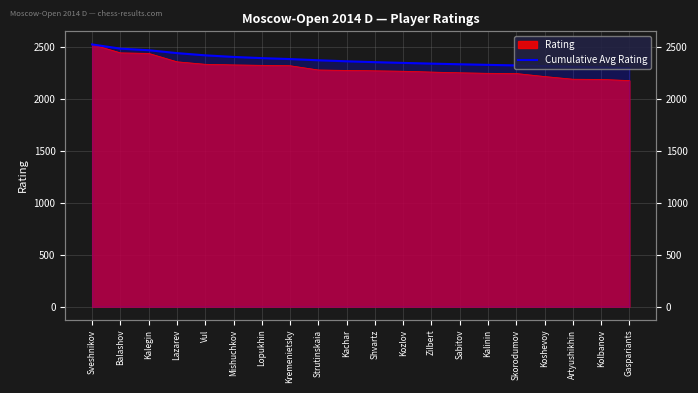

Rank the categories by value from lowest to highest.

Gaspariants, Kolbanov, Artyushikhin, Koshevoy, Skorodumov, Kalinin, Sabitov, Zilbert, Kozlov, Shvartz, Kachar, Strutinskaia, Kremenietsky, Lopukhin, Mishuchkov, Vul, Lazarev, Kalegin, Balashov, Sveshnikov